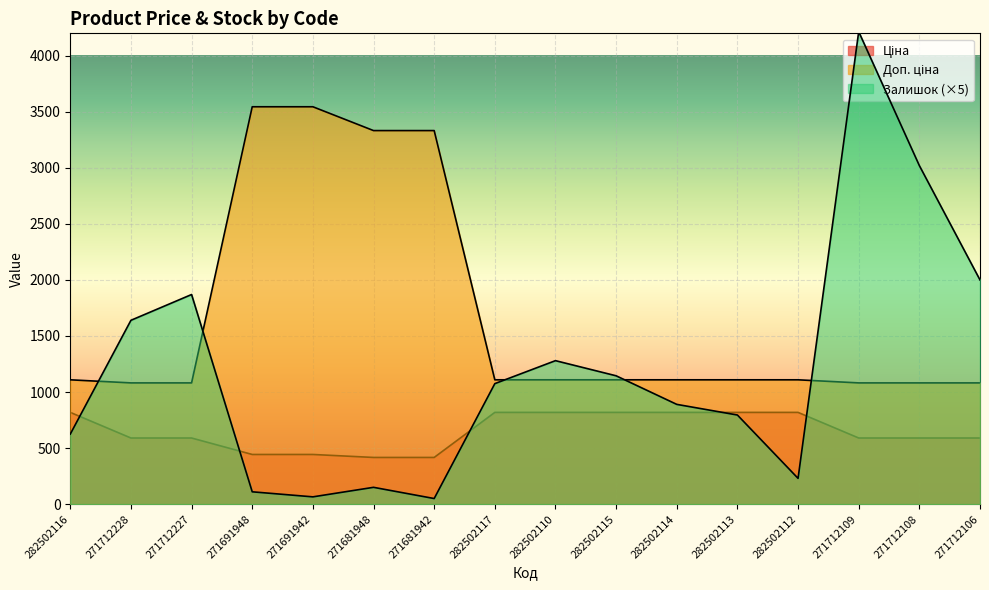

Which series has the largest total across all categories?

Доп. ціна